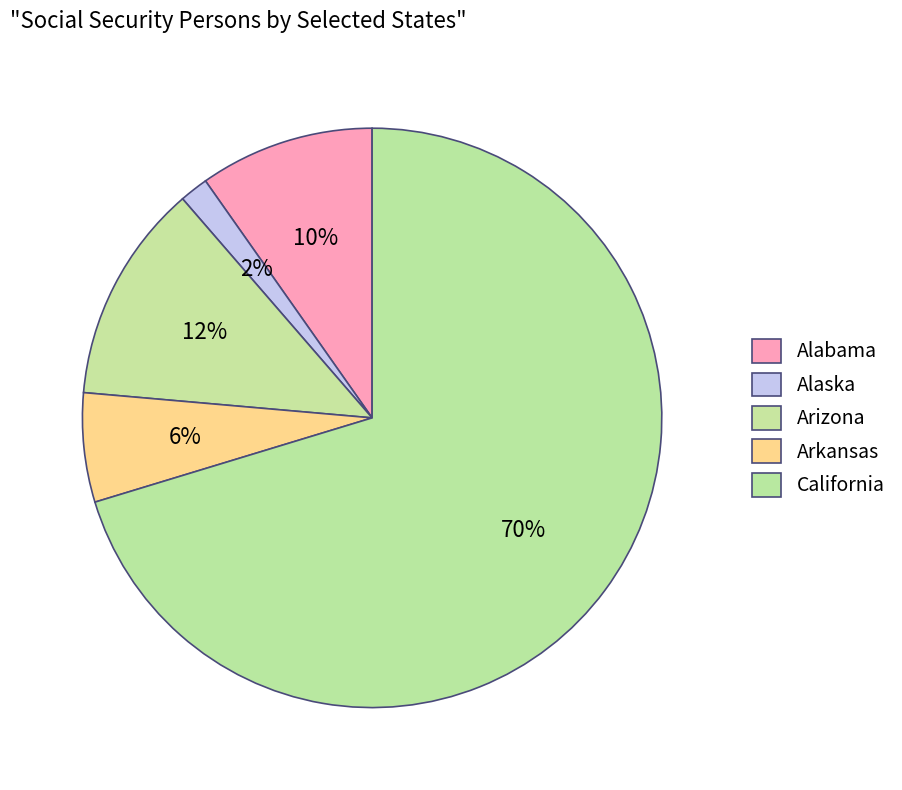

How many slices are in this pie chart?

5